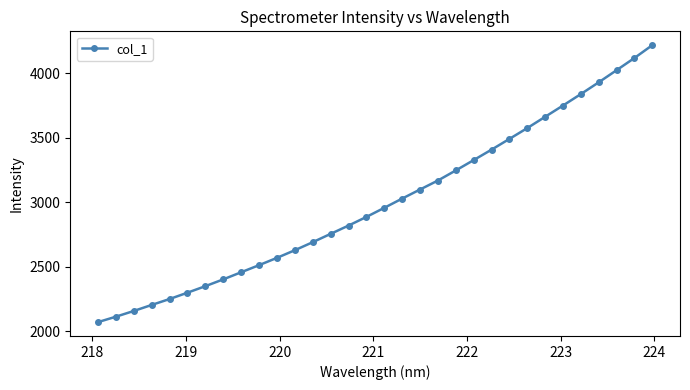

True or false: there are more than 0 points higher than both neighbors.

False